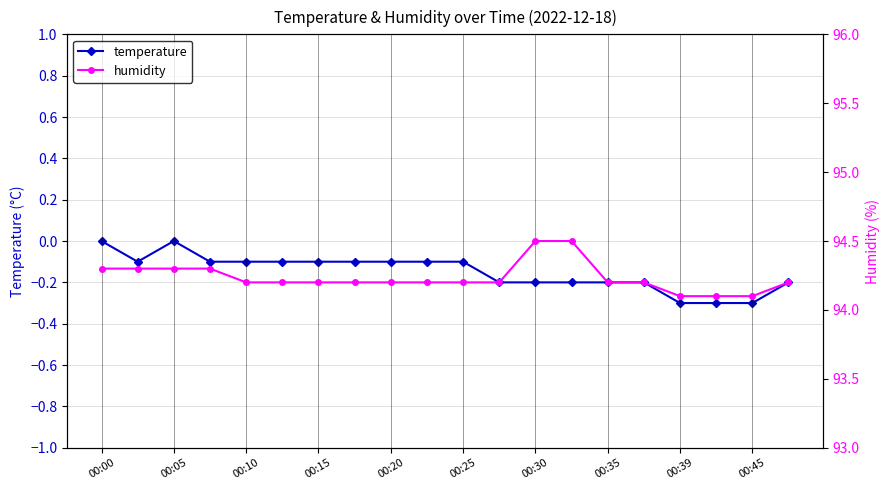

Which series has the largest total across all categories?

humidity